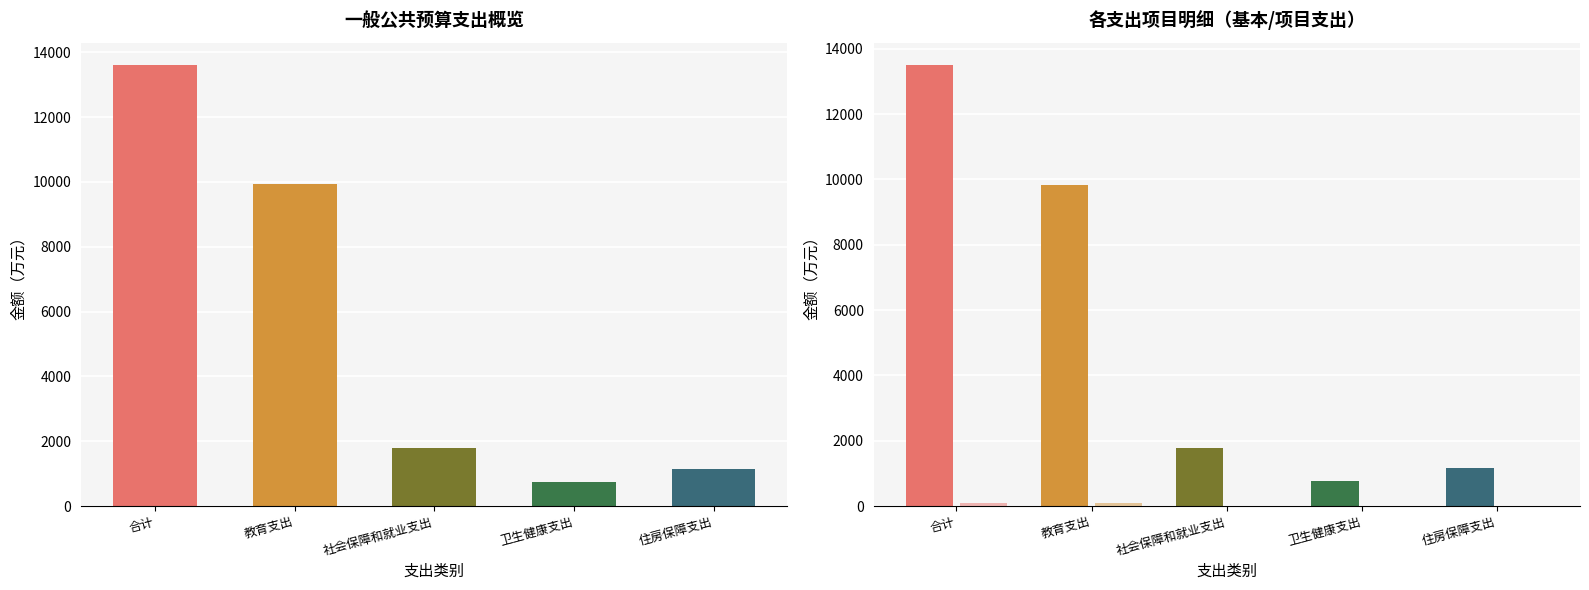

Rank the series by their maximum value, from lowest to highest.

项目支出, 基本支出, 合计